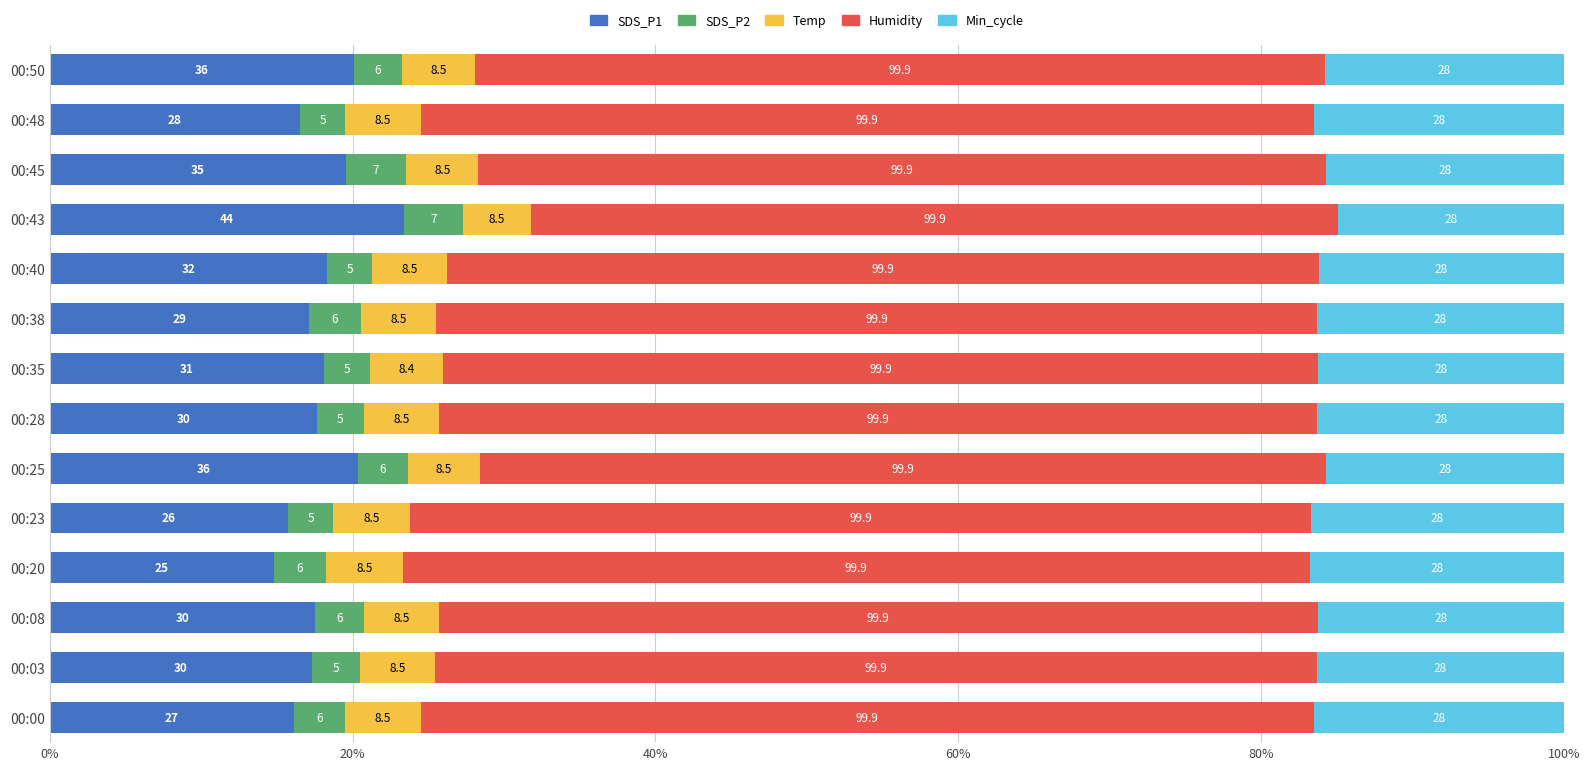

What are all the series names shown in the legend?

SDS_P1, SDS_P2, Temp, Humidity, Min_cycle